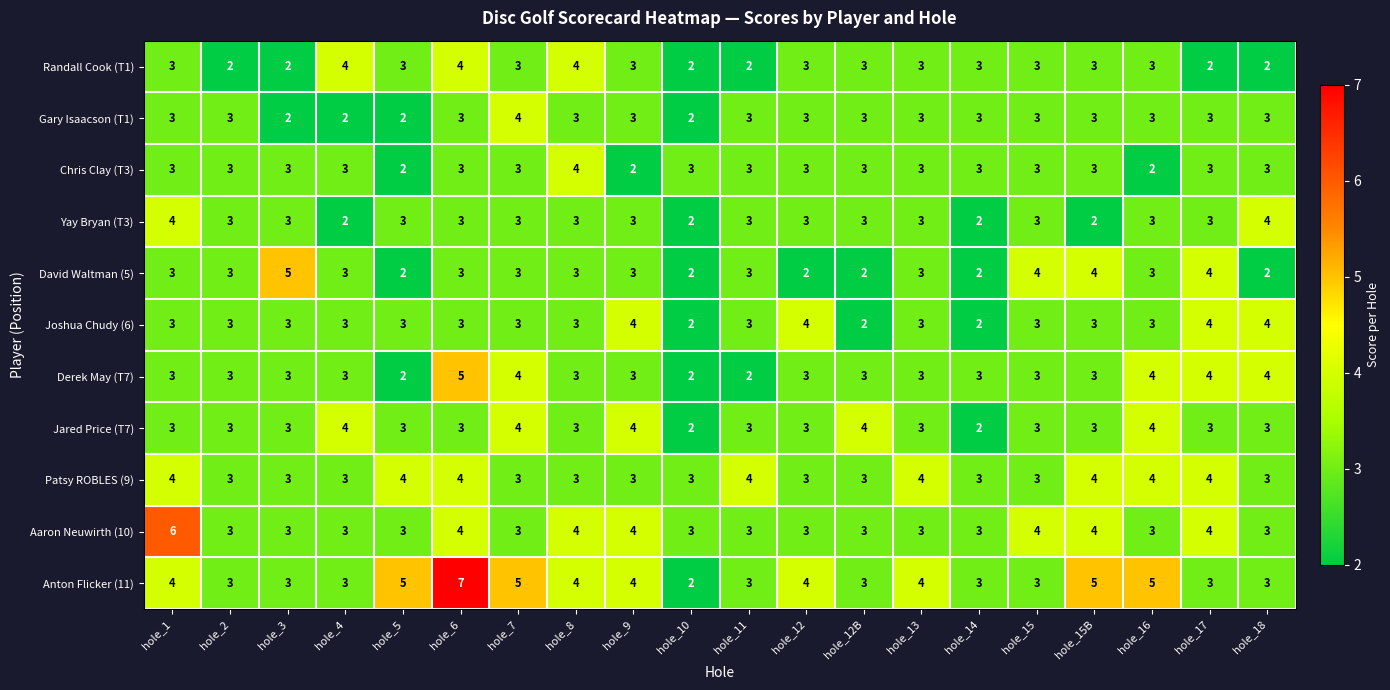

How many Gary Isaacson (T1) values are between 3 and 4?

16